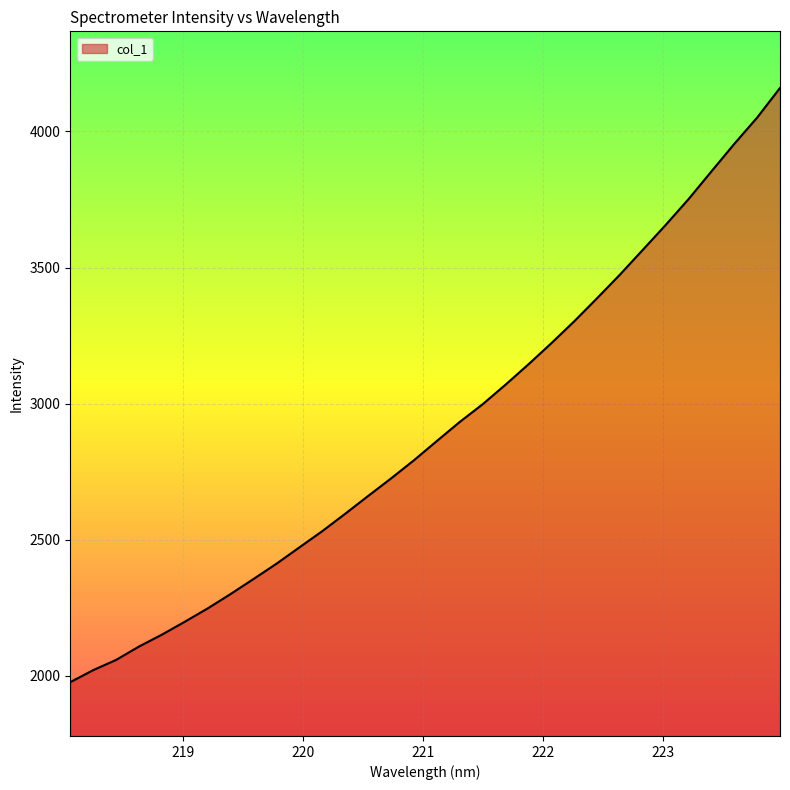

What is the smallest value displayed?

1977.0